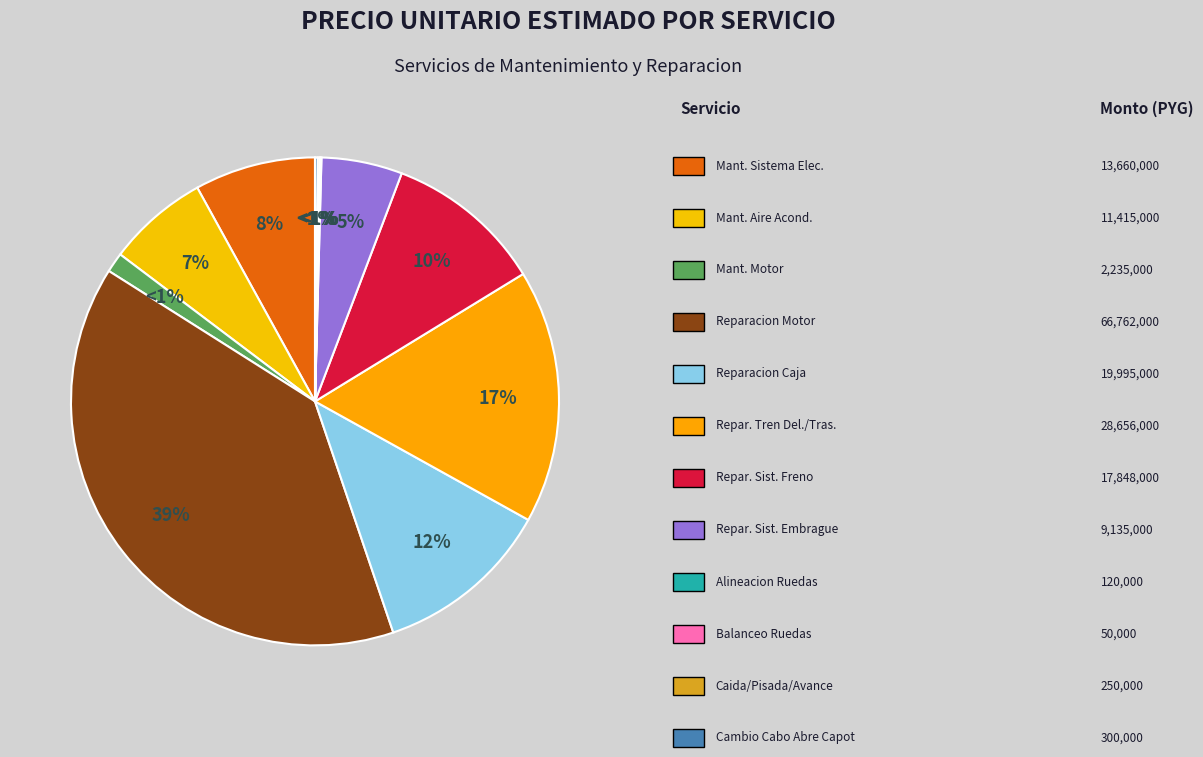

What portion of the pie excludes REPARACION TREN DELANTERO Y TRASERO?

83.2%